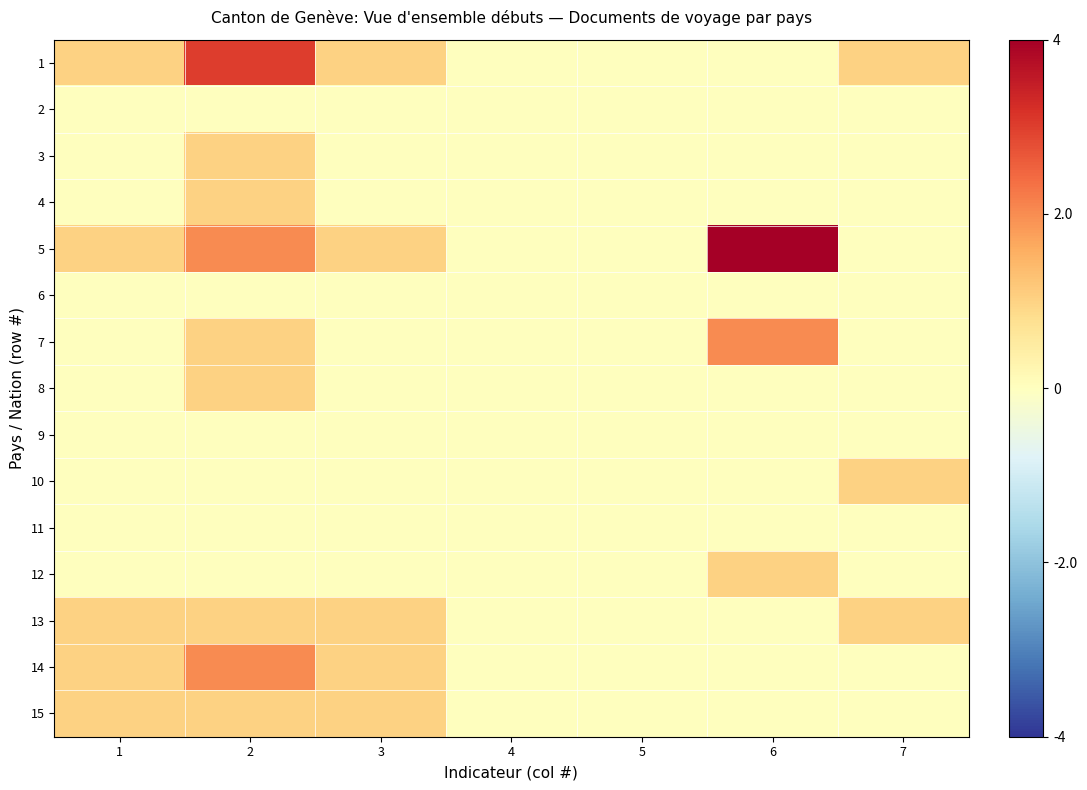

Rank the series at 1 from lowest to highest value.

2, 3, 4, 6, 7, 8, 9, 10, 11, 12, 1, 5, 13, 14, 15